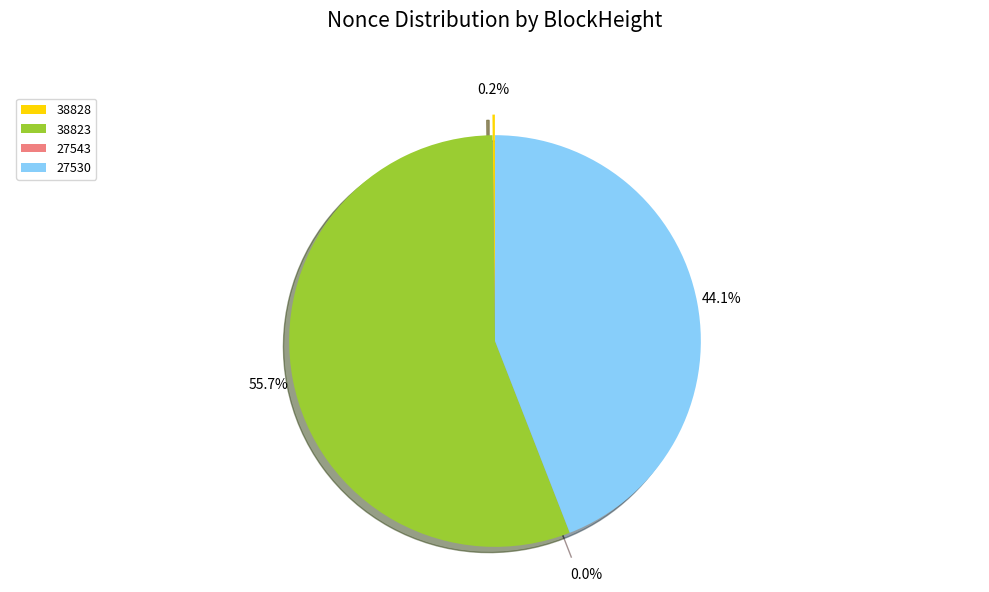

Which slice is the largest?

38823